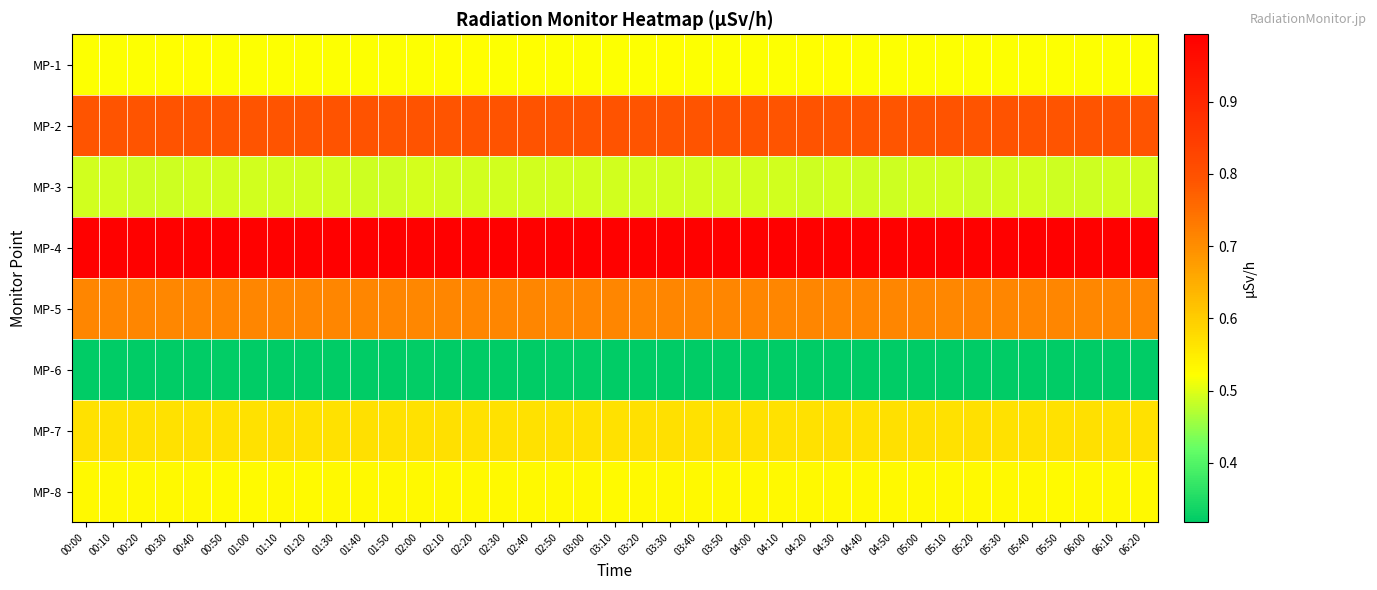

Count the number of data series in this chart.

8